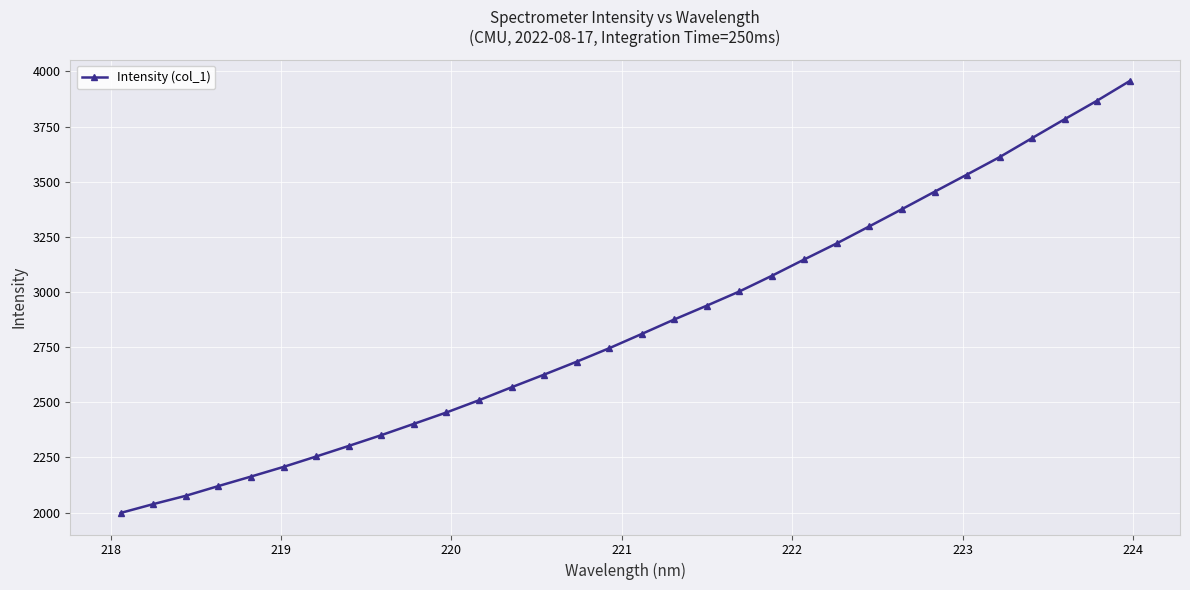

What is the difference between the second highest and second lowest values?

1828.7